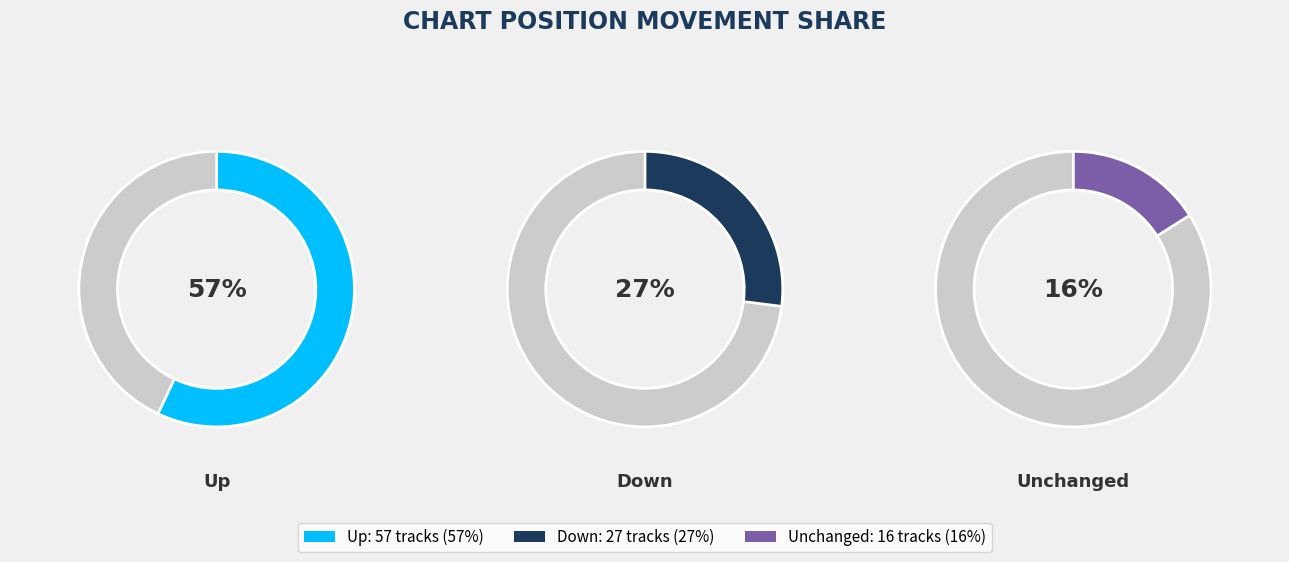

To the nearest percent, what percentage of the pie is up?

57%